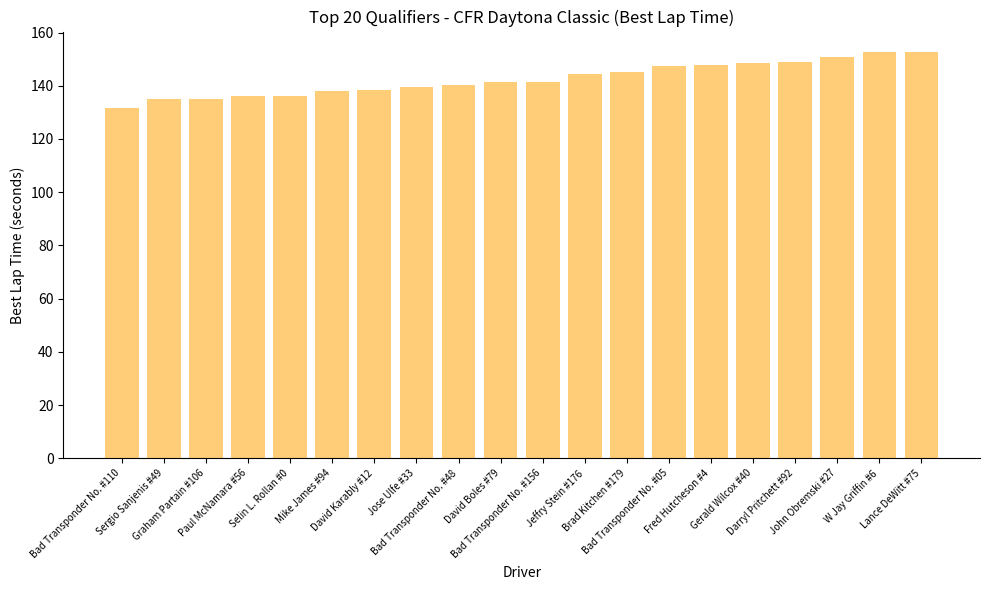

Approximately how many times larger is the value at Bad Transponder No. #05 compared to Lance DeWitt #75?

1.0